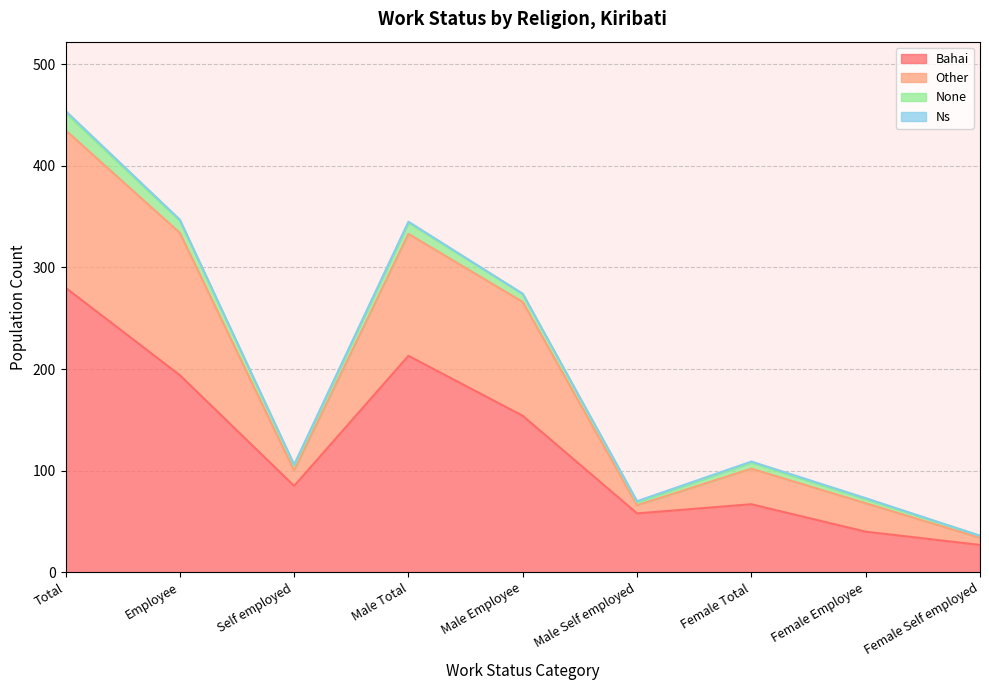

What is the label of the 9th point from the right?

Total